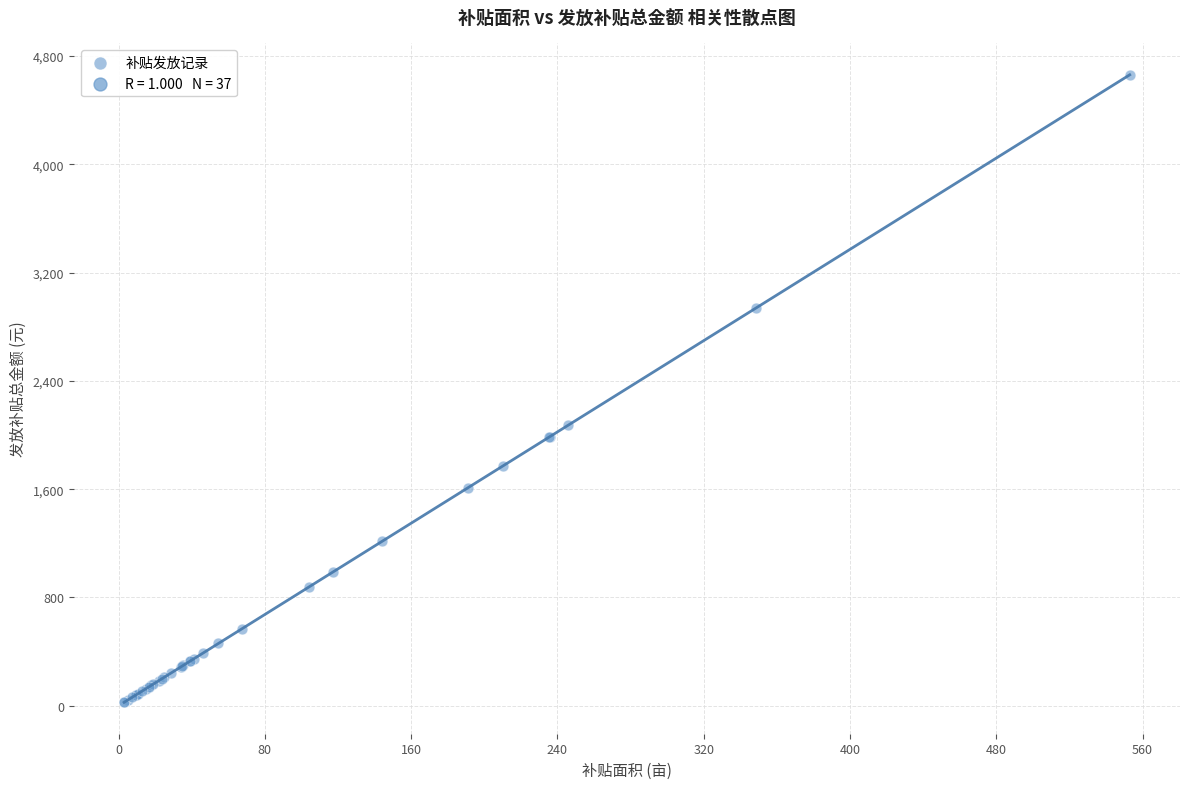

What Y value in the scatter plot is closest to 2342?

2073.3